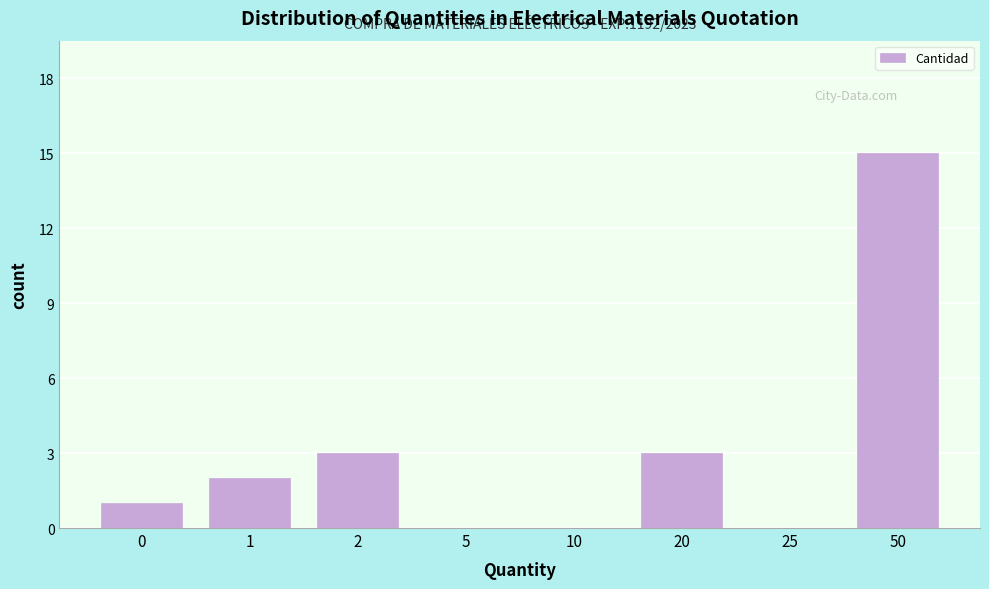

Reading right to left, what are all the values shown in this chart?

50=15	25=0	20=3	10=0	5=0	2=3	1=2	0=1